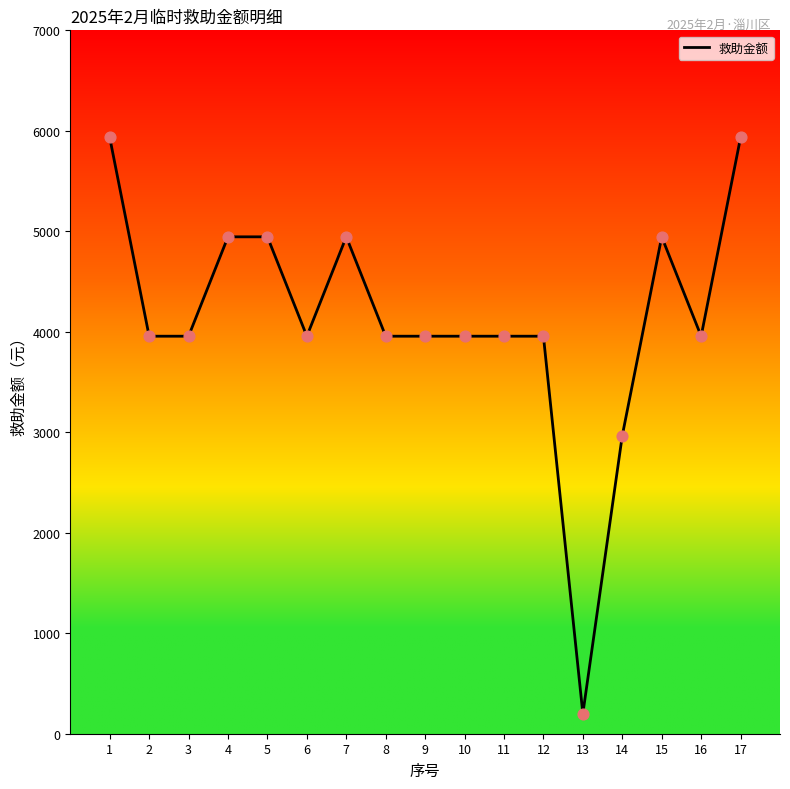

Between 13 and 6, which is larger?

6